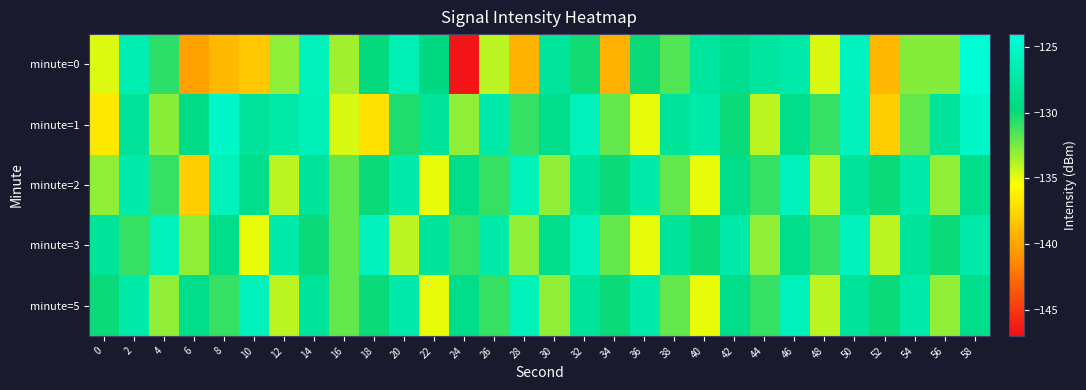

Reading left to right, extract all data points from this chart.

minute=0: 0=-134.7	2=-126.5	4=-130.8	6=-140.1	8=-139.0	10=-138.2	12=-133.0	14=-126.1	16=-133.4	18=-129.9	20=-126.4	22=-129.6	24=-146.6	26=-134.0	28=-139.3	30=-127.9	32=-130.2	34=-139.4	36=-130.0	38=-131.6	40=-127.8	42=-128.7	44=-127.7	46=-127.0	48=-134.7	50=-125.7	52=-139.1	54=-132.8	56=-132.8	58=-124.2
minute=1: 0=-136.6	2=-128.2	4=-132.9	6=-129.2	8=-125.1	10=-128.1	12=-127.2	14=-126.1	16=-134.6	18=-137.0	20=-130.5	22=-128.0	24=-133.0	26=-127.0	28=-131.0	30=-129.0	32=-126.0	34=-132.0	36=-135.0	38=-128.0	40=-127.0	42=-130.0	44=-134.0	46=-129.0	48=-131.0	50=-126.0	52=-138.0	54=-132.0	56=-128.0	58=-125.0
minute=2: 0=-133.0	2=-127.0	4=-131.0	6=-138.0	8=-126.0	10=-129.0	12=-134.0	14=-128.0	16=-132.0	18=-130.0	20=-127.0	22=-135.0	24=-129.0	26=-131.0	28=-126.0	30=-133.0	32=-128.0	34=-130.0	36=-127.0	38=-132.0	40=-135.0	42=-129.0	44=-131.0	46=-126.0	48=-134.0	50=-128.0	52=-130.0	54=-127.0	56=-133.0	58=-129.0
minute=3: 0=-128.0	2=-131.0	4=-126.0	6=-133.0	8=-129.0	10=-135.0	12=-127.0	14=-130.0	16=-132.0	18=-126.0	20=-134.0	22=-128.0	24=-131.0	26=-127.0	28=-133.0	30=-129.0	32=-126.0	34=-132.0	36=-135.0	38=-128.0	40=-130.0	42=-127.0	44=-133.0	46=-129.0	48=-131.0	50=-126.0	52=-134.0	54=-128.0	56=-130.0	58=-127.0
minute=5: 0=-130.0	2=-127.0	4=-133.0	6=-129.0	8=-131.0	10=-126.0	12=-134.0	14=-128.0	16=-132.0	18=-130.0	20=-127.0	22=-135.0	24=-129.0	26=-131.0	28=-126.0	30=-133.0	32=-128.0	34=-130.0	36=-127.0	38=-132.0	40=-135.0	42=-129.0	44=-131.0	46=-126.0	48=-134.0	50=-128.0	52=-130.0	54=-127.0	56=-133.0	58=-129.0